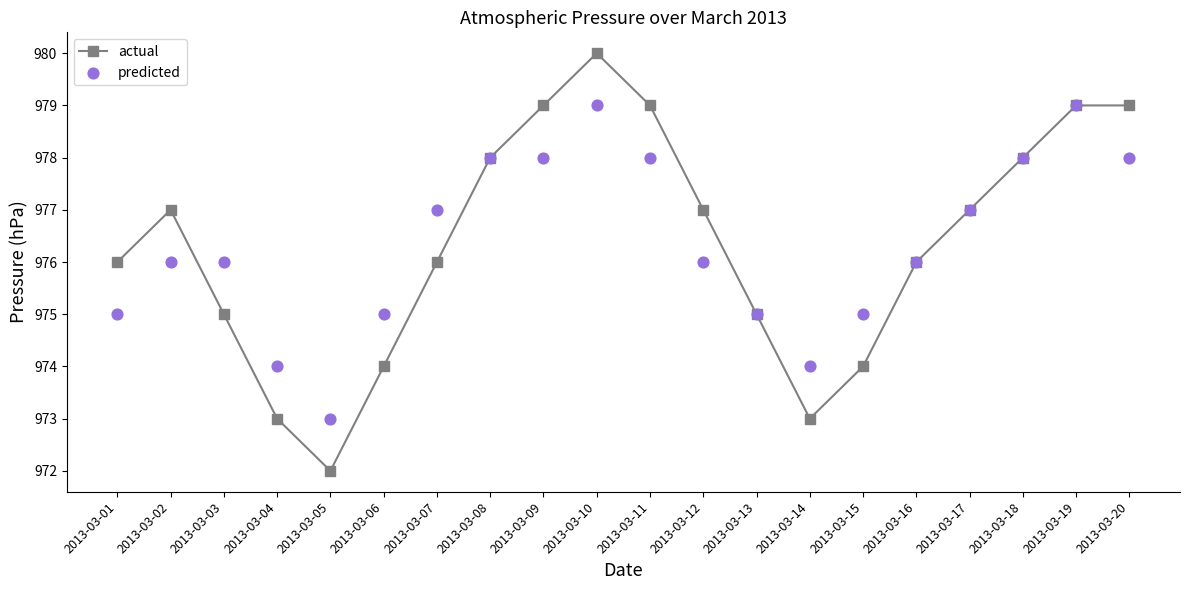

What is the total value across all series at 2013-03-18?

1956